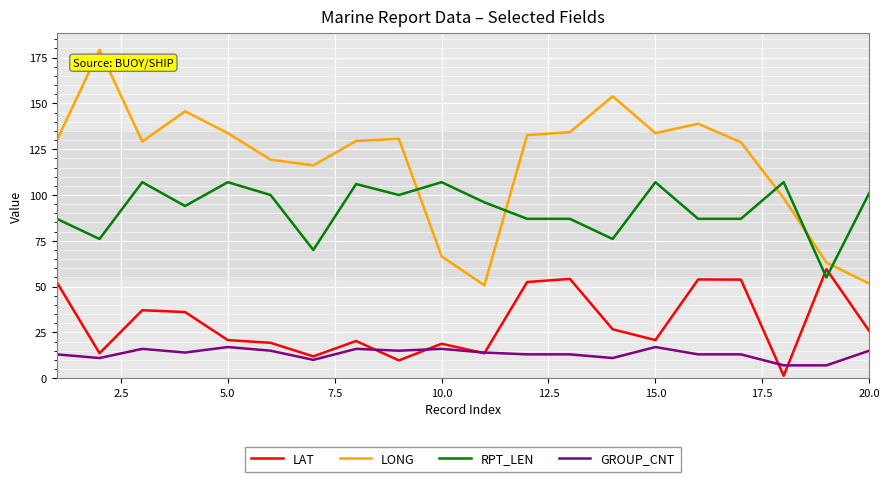

Which series has the largest total across all categories?

LONG